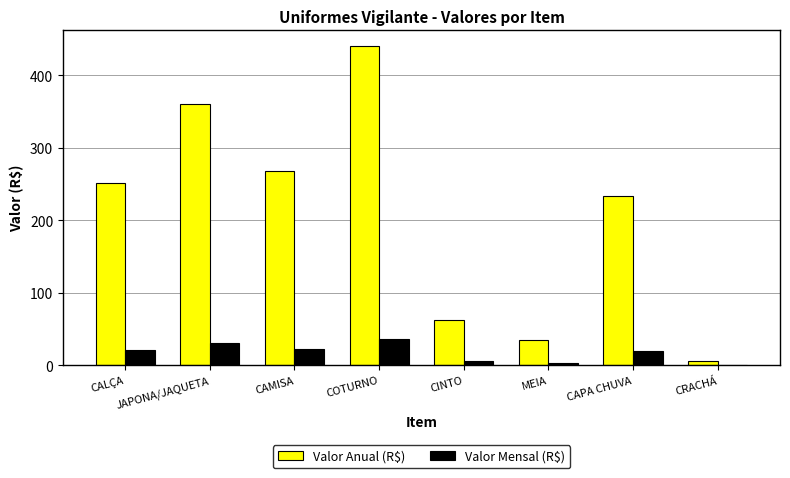

At which category is the sum across all series the highest?

COTURNO